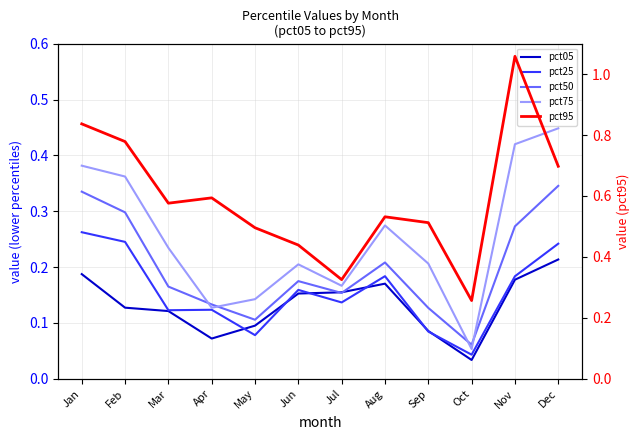

Reading left to right, list all the values displayed in this chart.

pct05: 0.2	0.1	0.1	0.1	0.1	0.2	0.2	0.2	0.1	0.0	0.2	0.2
pct25: 0.3	0.2	0.1	0.1	0.1	0.2	0.1	0.2	0.1	0.0	0.2	0.2
pct50: 0.3	0.3	0.2	0.1	0.1	0.2	0.2	0.2	0.1	0.1	0.3	0.3
pct75: 0.4	0.4	0.2	0.1	0.1	0.2	0.2	0.3	0.2	0.1	0.4	0.4
pct95: 0.8	0.8	0.6	0.6	0.5	0.4	0.3	0.5	0.5	0.3	1.1	0.7